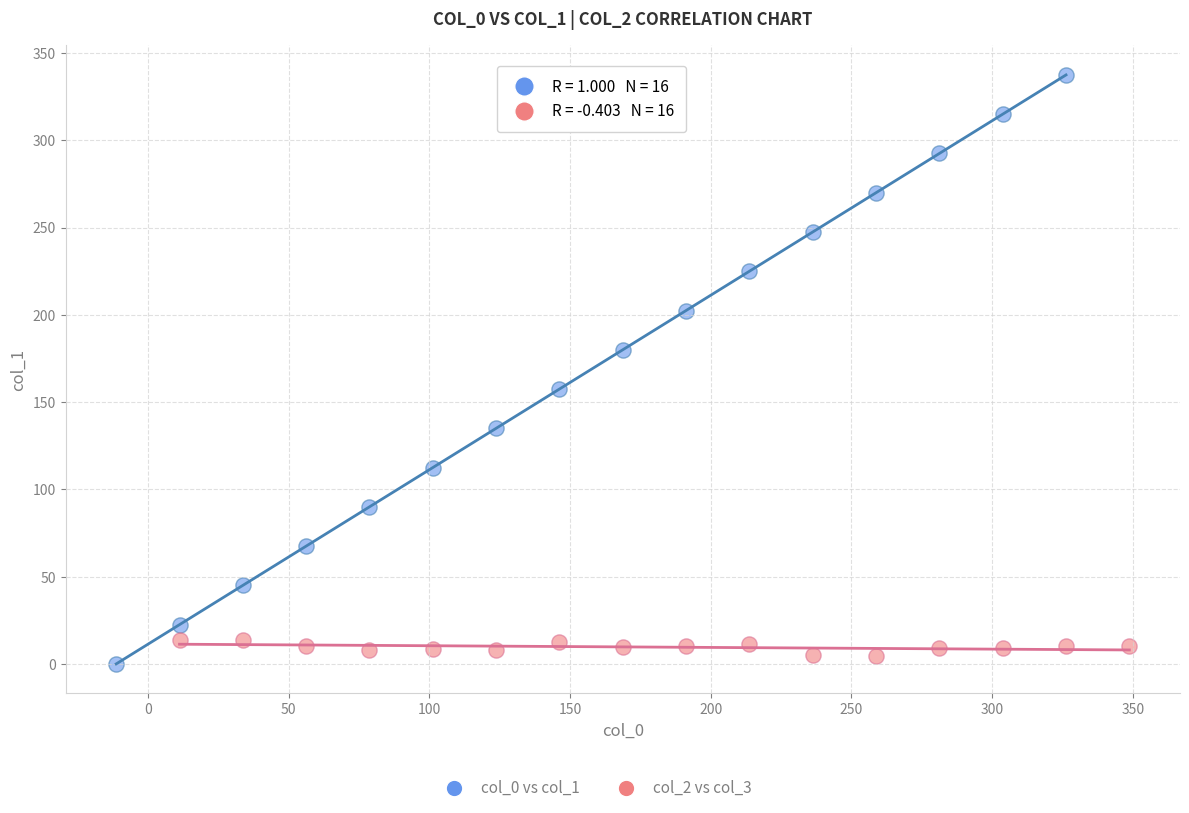

Which series has the widest spread of Y values?

col_0 vs col_1